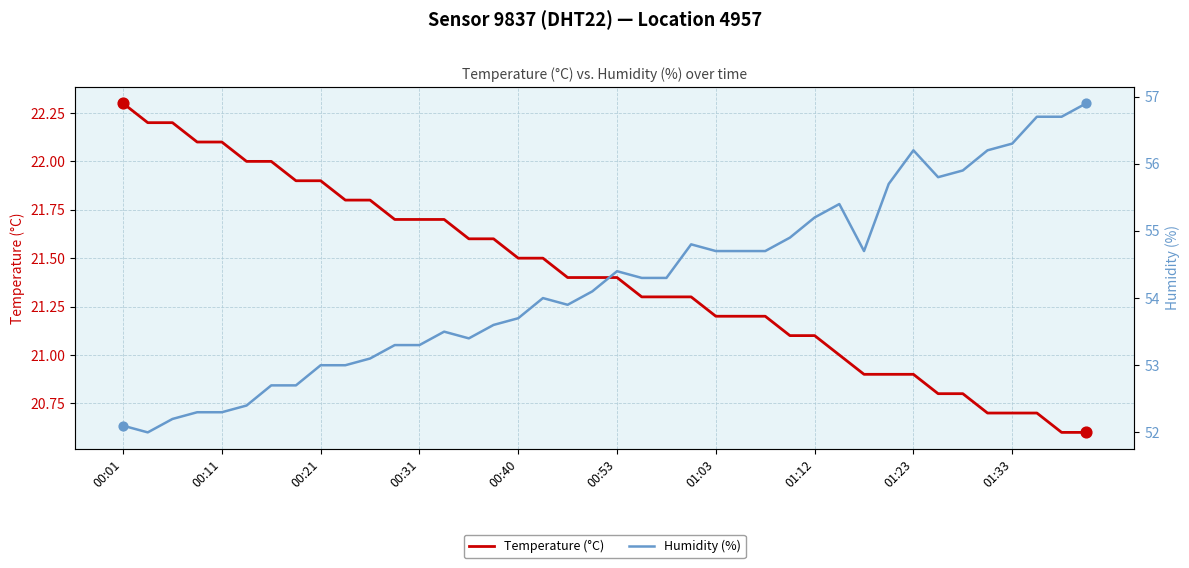

Which series has the largest total across all categories?

Humidity (%)